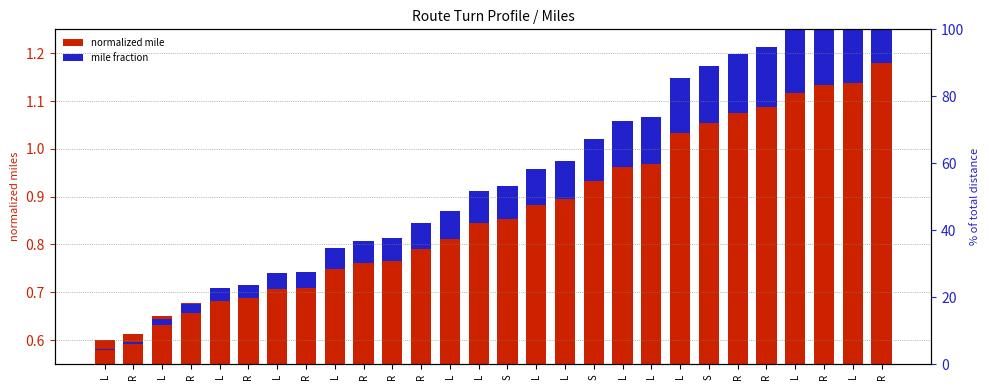

List the series in order of their overall mean, lowest first.

mile fraction, normalized mile